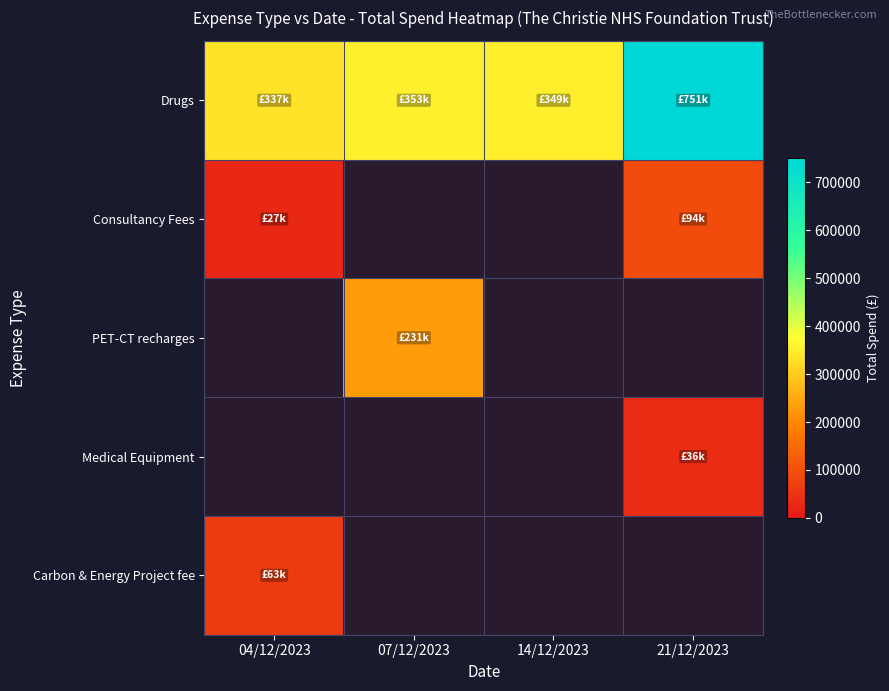

Rank the categories by Drugs value from highest to lowest.

21/12/2023, 07/12/2023, 14/12/2023, 04/12/2023